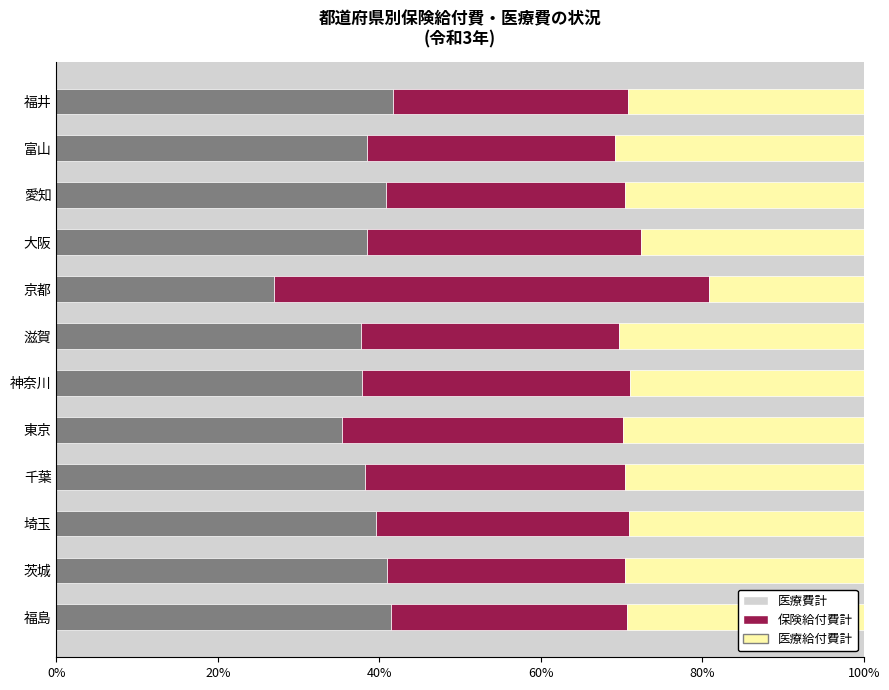

Is it true that 医療費計 equals 38.2 at 千葉?

True